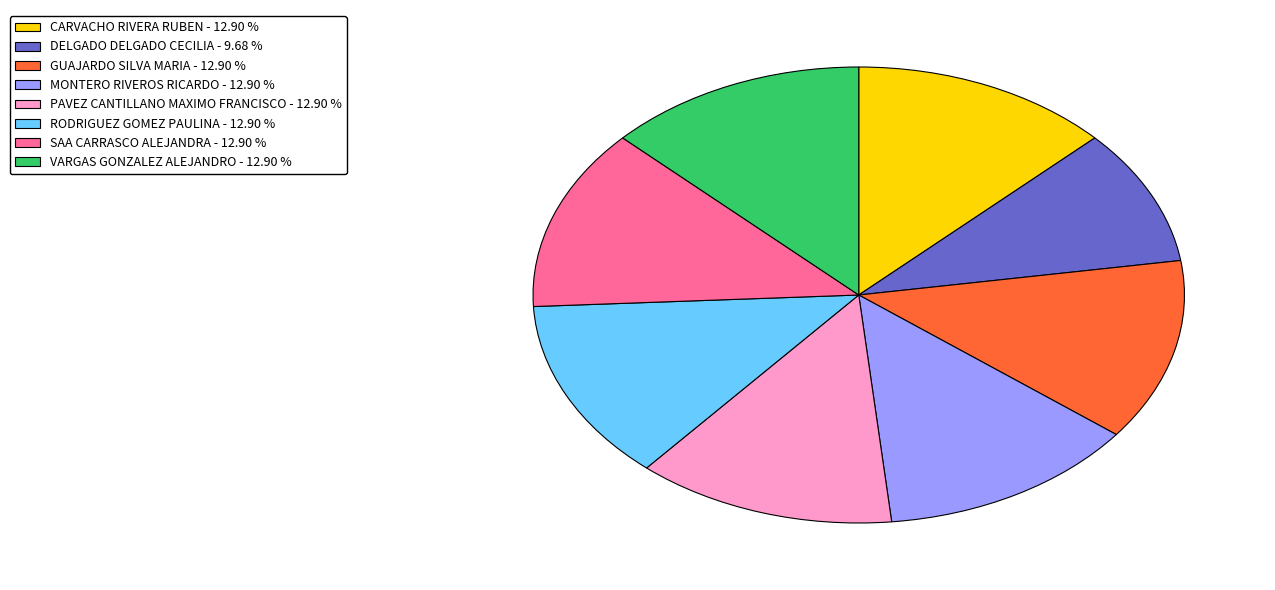

Does RODRIGUEZ GOMEZ PAULINA - 12.90 % account for over 50% of the chart?

No